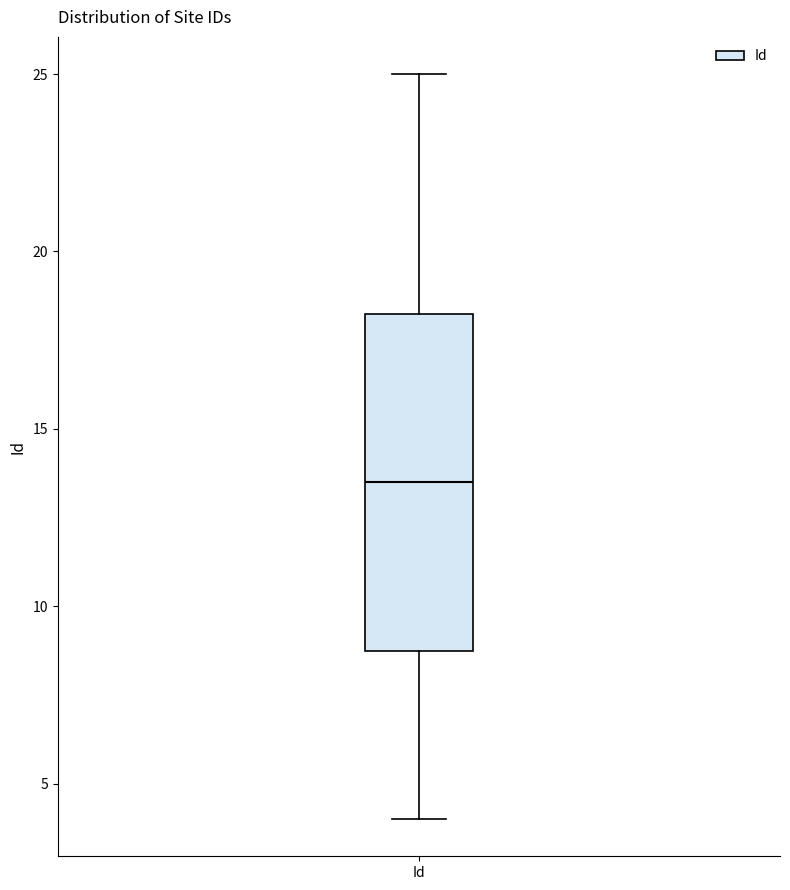

Where does the median line of the box for Id sit on the y-axis? The values are not printed on the chart, so give them approximately, as read against the axis.

13.5